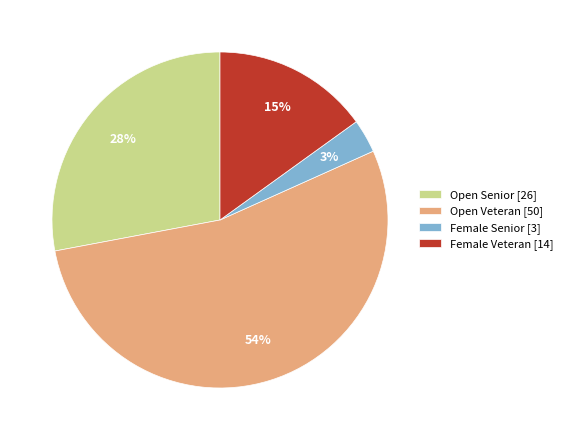

Do Open Senior [26] and Female Veteran [14] together represent more than half of the pie?

No